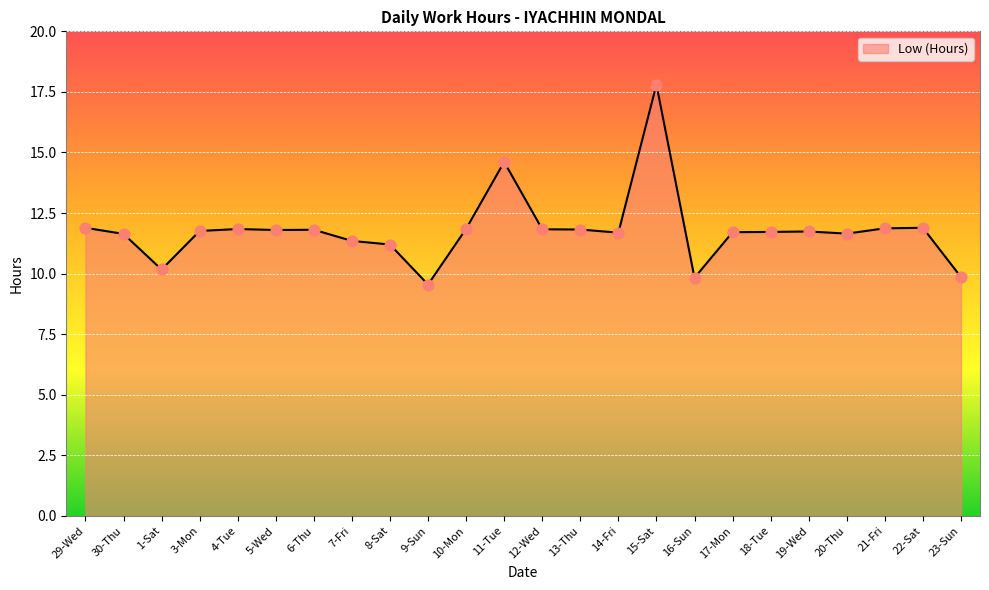

What is the change in value from 11-Tue to 16-Sun?

-4.8